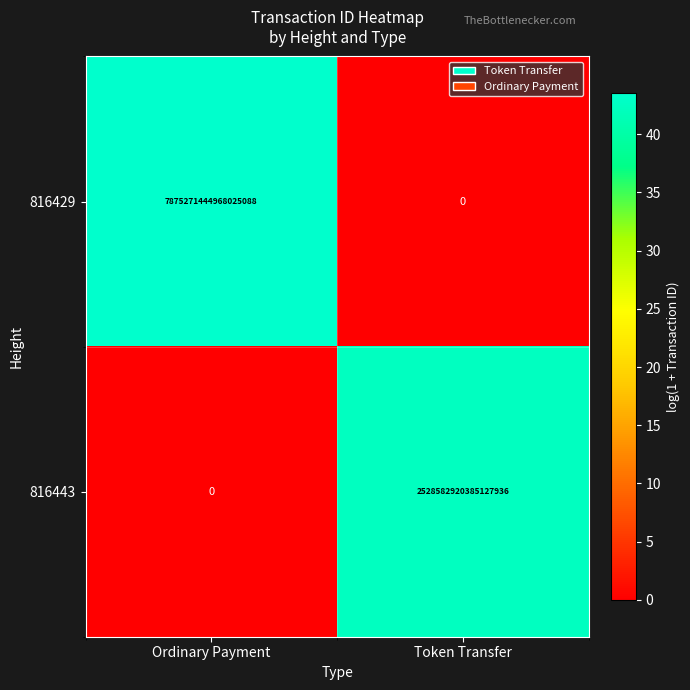

How many categories are shown in the chart?

2